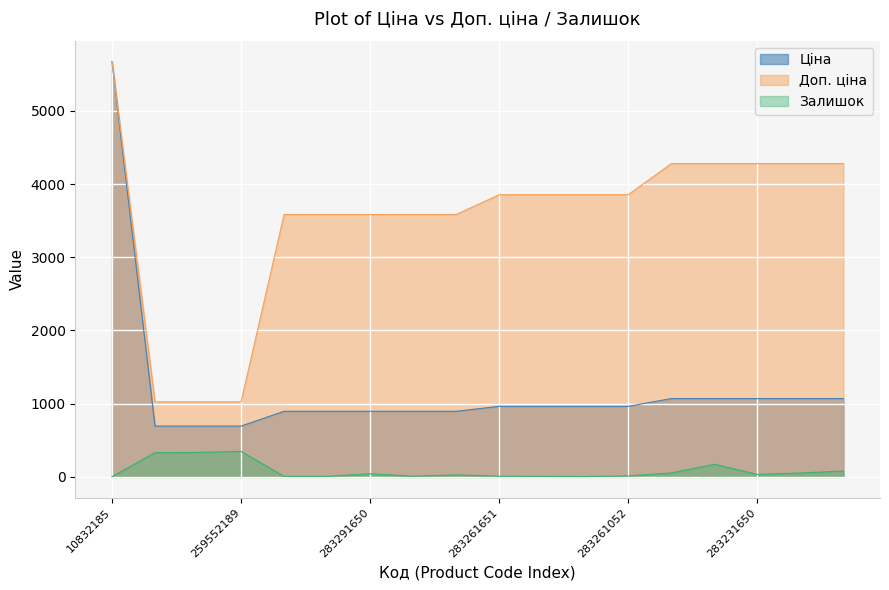

The value of Ціна at 259552189 is 693.7. True or false?

True